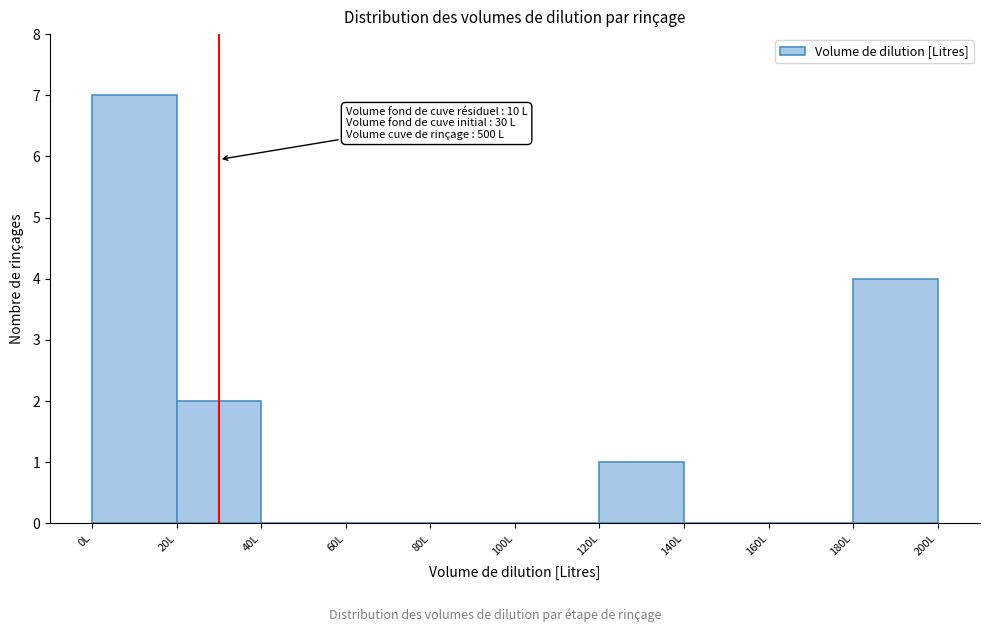

Which range on the x-axis has the tallest bar?

0 to 20